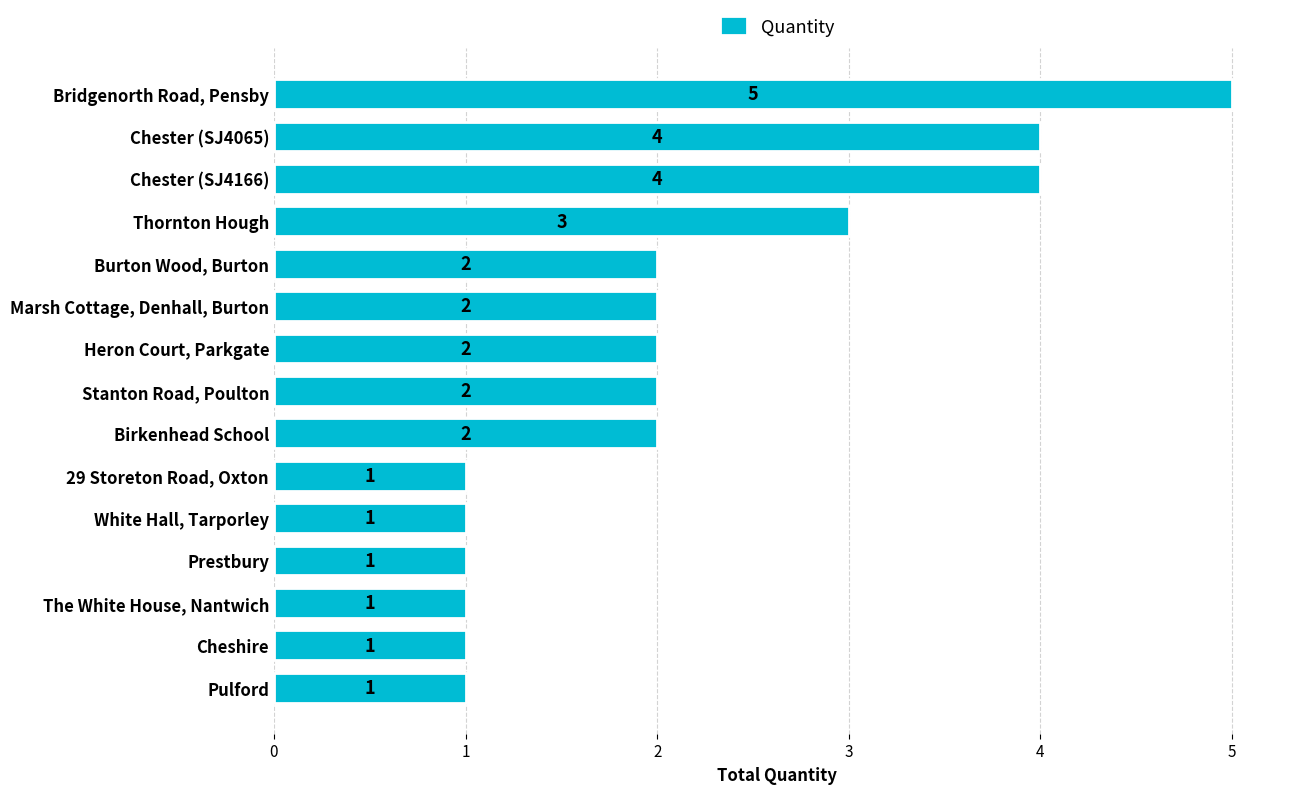

How many categories are shown in the chart?

15